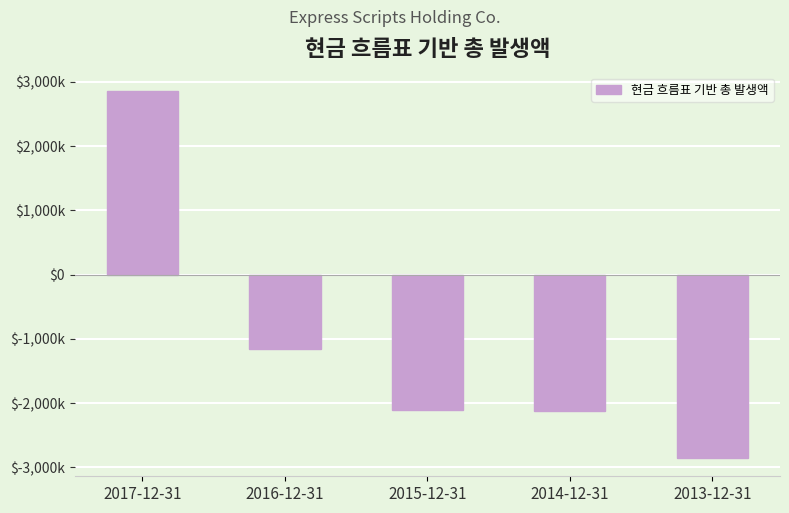

What is the label of the 2nd bar from the left?

2016-12-31